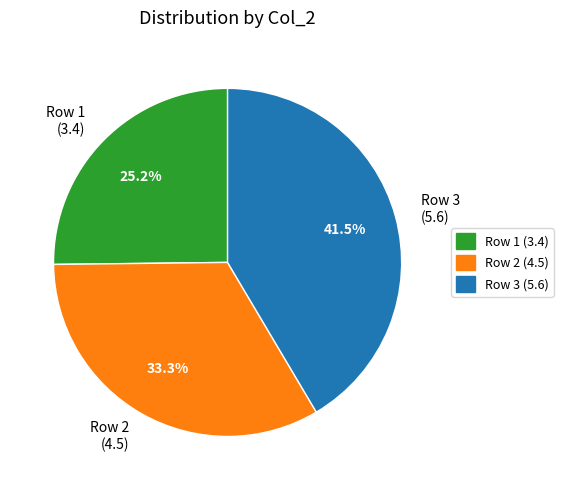

Approximately how many times larger is the value at Row 1 (3.4) compared to Row 2 (4.5)?

0.8